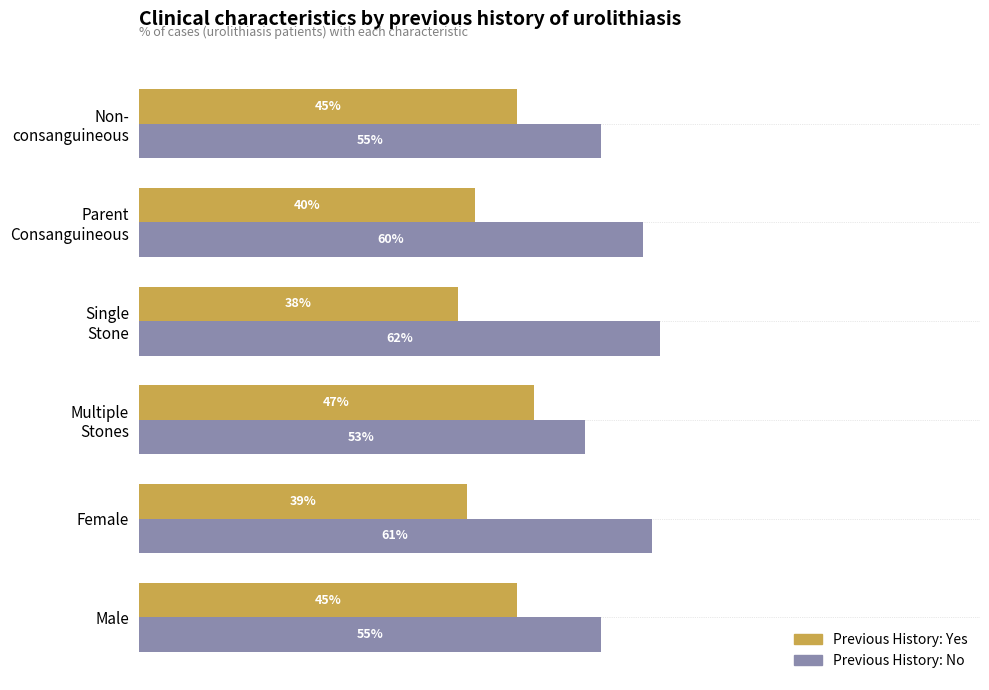

Rank the series by their maximum value, from lowest to highest.

Previous History: Yes, Previous History: No